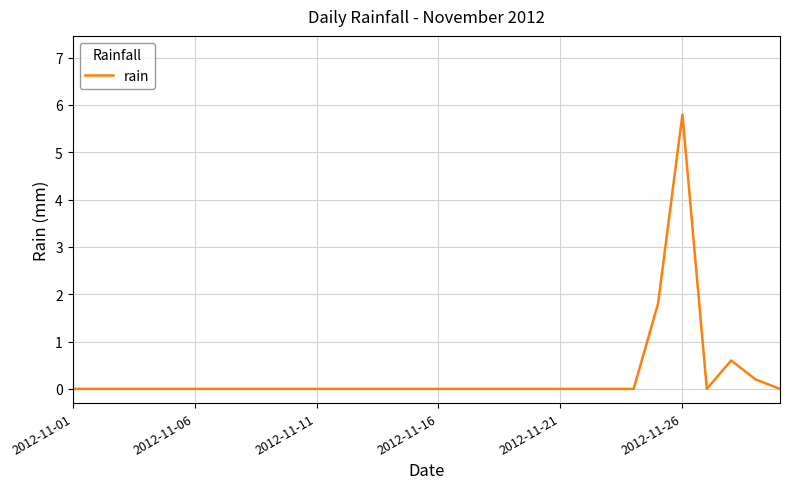

How many distinct data groups are displayed?

1